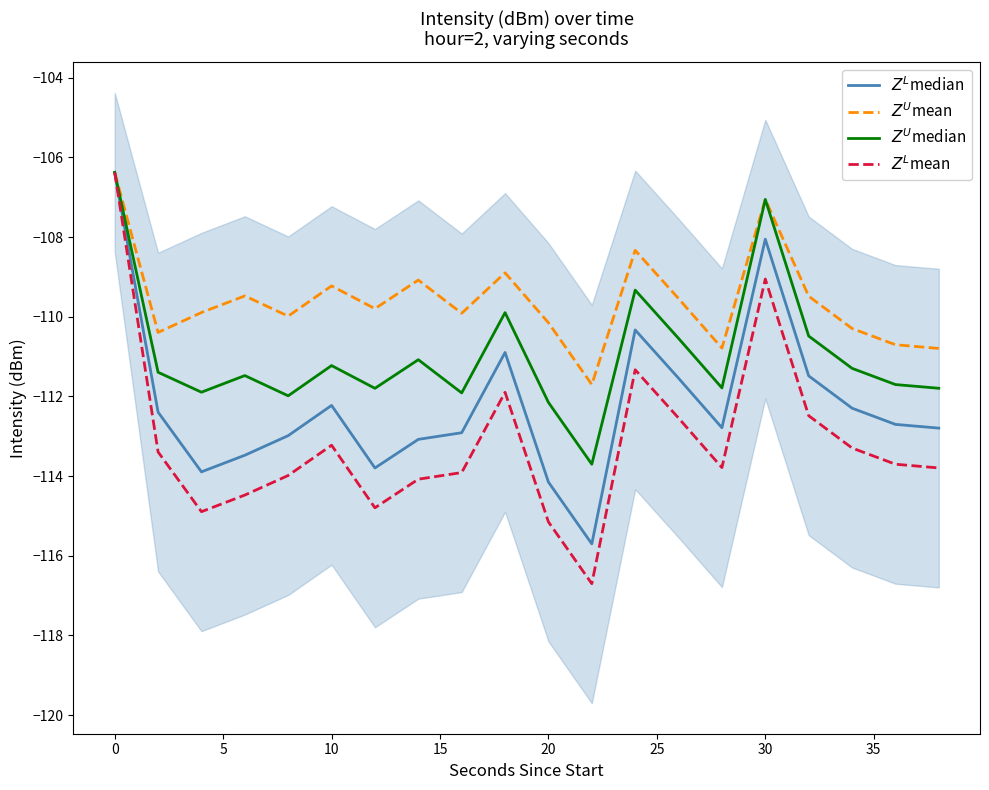

Which series has the largest total across all categories?

$Z^U$mean